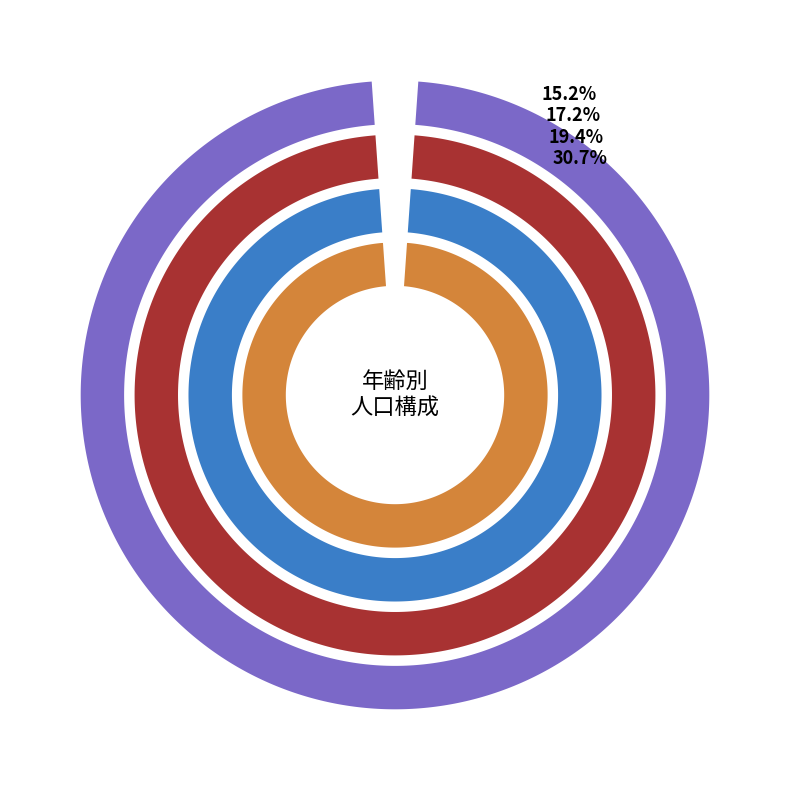

Does 14 represent more than half of the total?

No